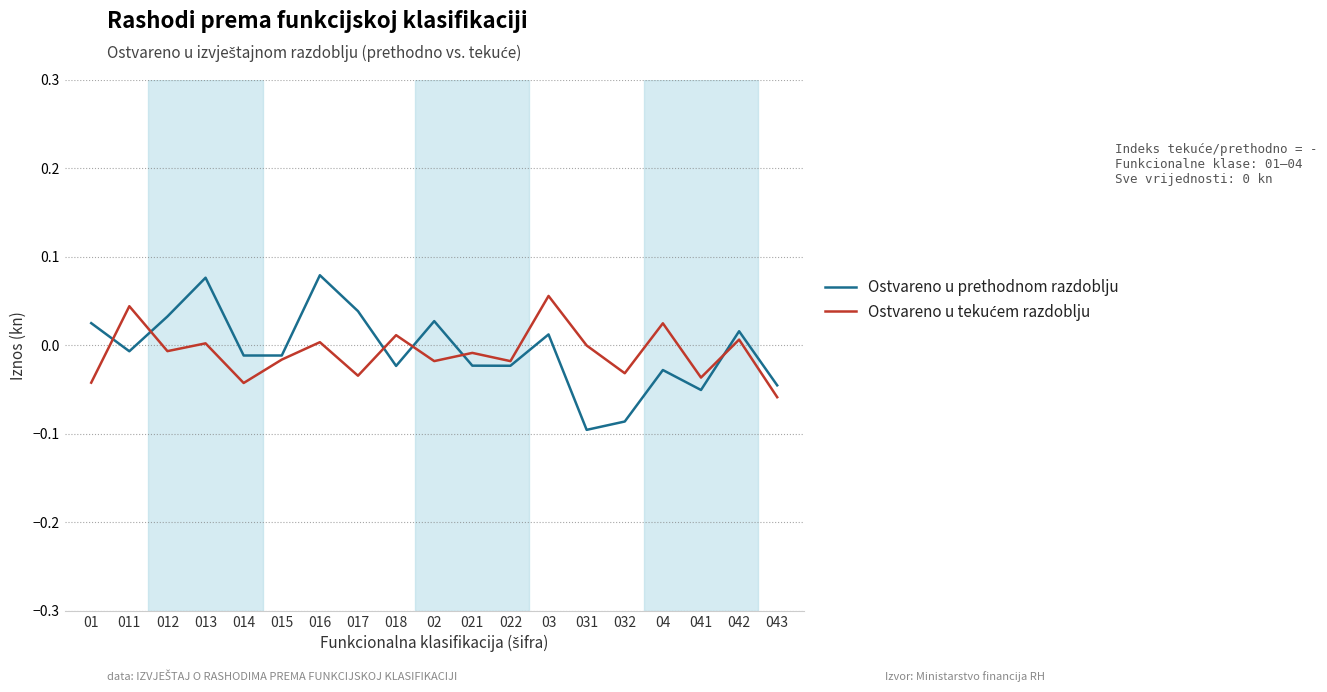

Is it true that Ostvareno u prethodnom razdoblju equals -0.0 at 018?

True